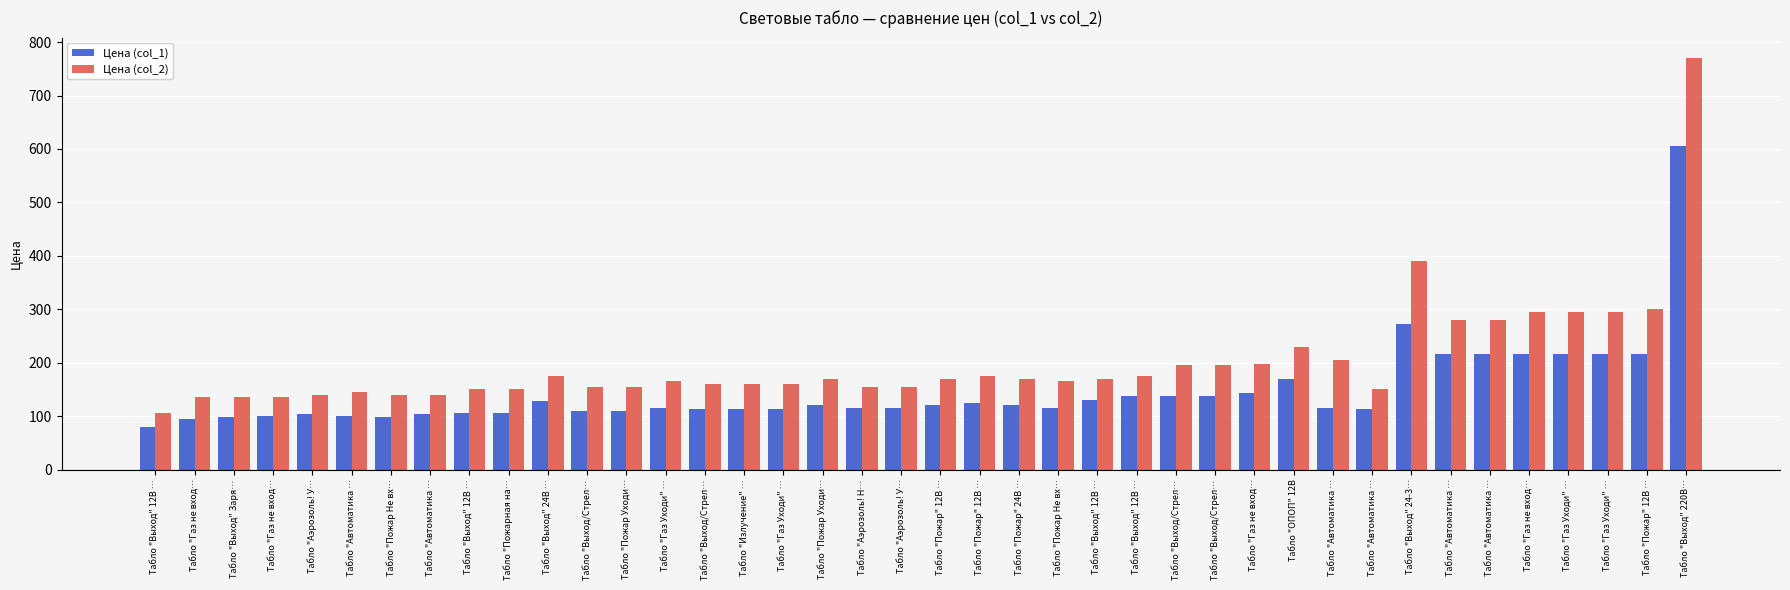

Reading right to left, transcribe all the data shown in this chart.

Цена (col_1): 605.0	216.3	216.3	216.3	216.3	216.3	216.3	271.9	112.9	114.9	169.2	142.6	137.9	137.9	137.5	130.2	115.9	121.1	124.4	121.1	116.1	116.1	120.3	113.3	113.1	113.7	114.5	110.1	110.1	127.4	106.0	106.1	104.7	98.3	99.7	104.4	99.6	99.2	94.0	79.1
Цена (col_2): 770.0	300.0	295.0	295.0	295.0	280.0	280.0	390.0	150.0	205.0	230.0	198.0	195.0	195.0	175.0	170.0	165.0	170.0	175.0	170.0	155.0	155.0	170.0	160.0	160.0	160.0	165.0	155.0	155.0	175.0	150.0	150.0	140.0	140.0	145.0	140.0	135.0	135.0	135.0	105.0